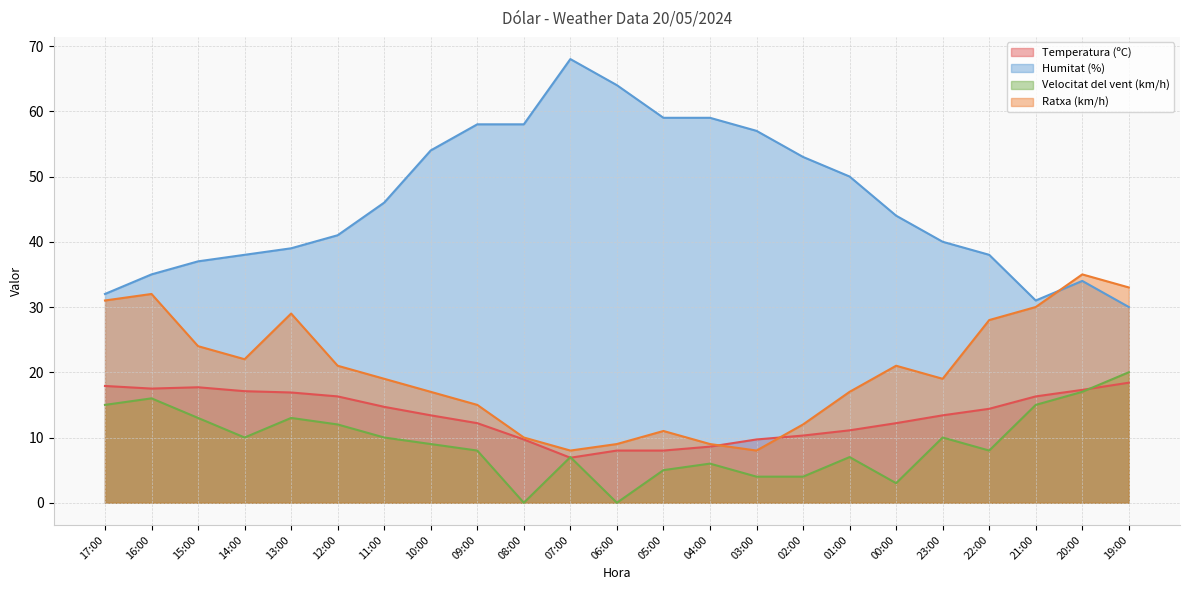

Rank the series at 12:00 from highest to lowest value.

Humitat (%), Ratxa (km/h), Temperatura (ºC), Velocitat del vent (km/h)